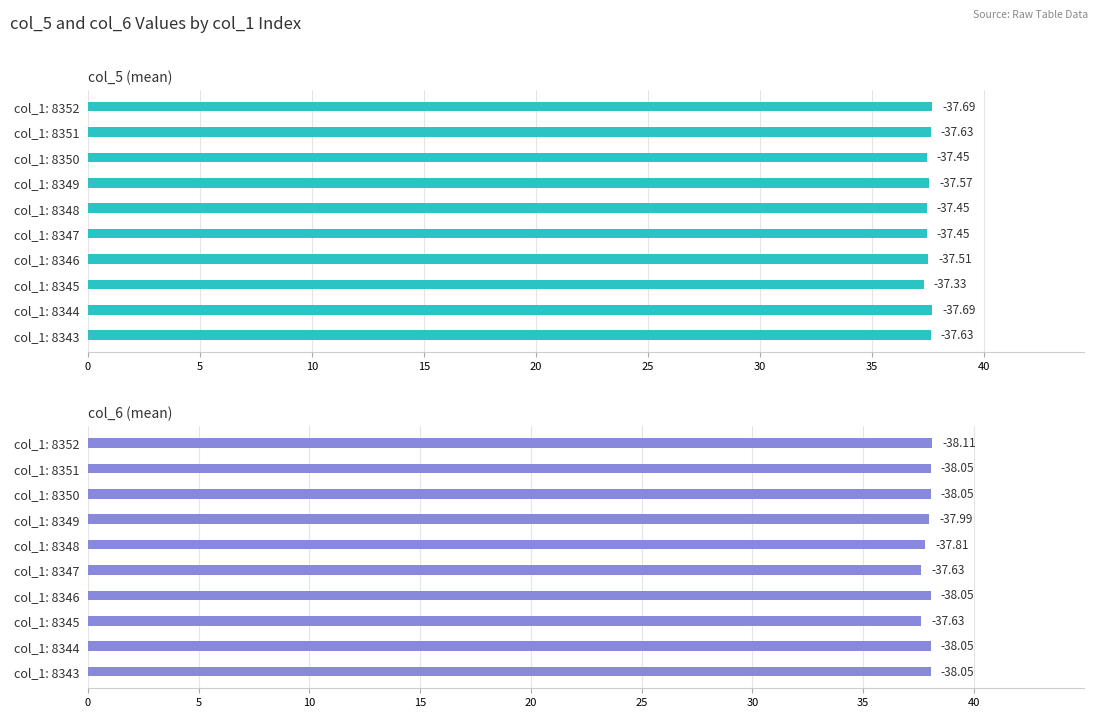

Rank the series by their maximum value, from lowest to highest.

col_5 (mean), col_6 (mean)